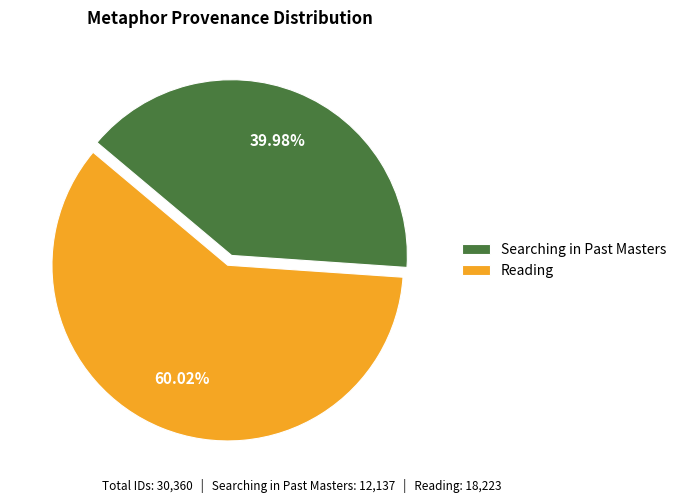

What is the smallest slice in the pie chart?

Searching in Past Masters